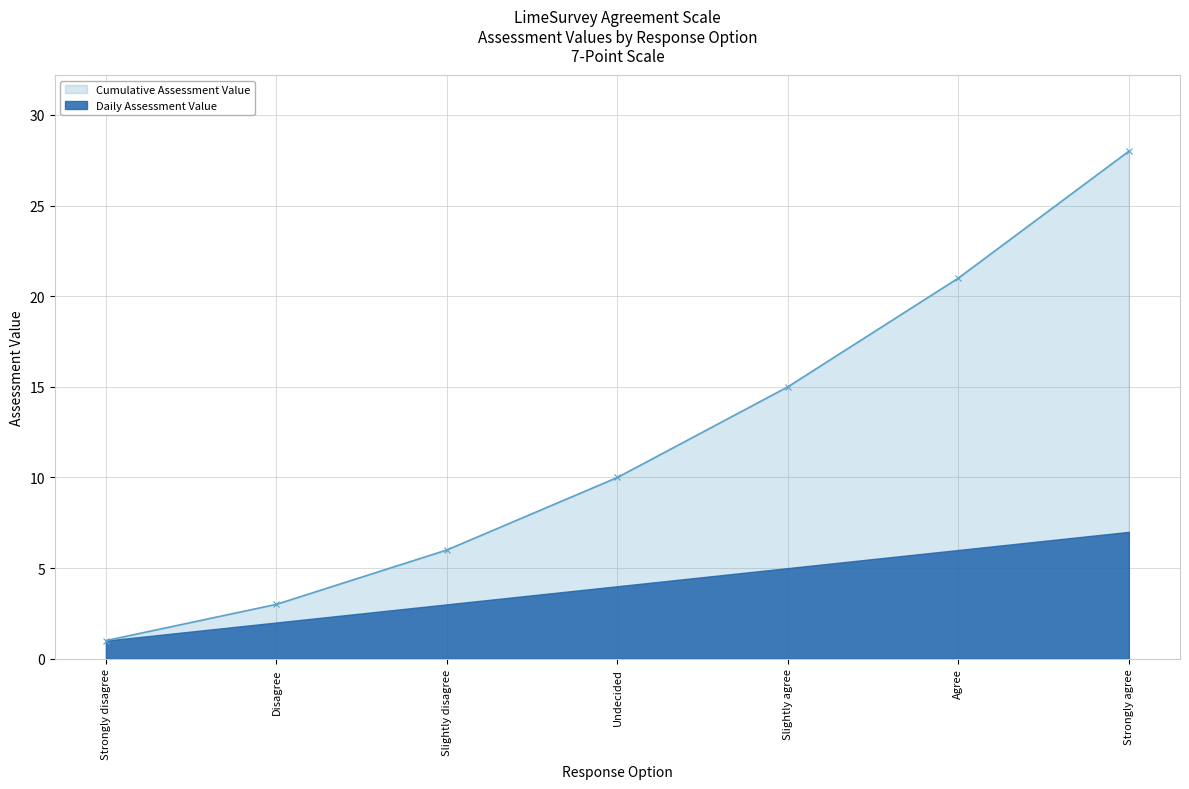

List the labels in order of value, smallest first.

Strongly disagree, Disagree, Slightly disagree, Undecided, Slightly agree, Agree, Strongly agree